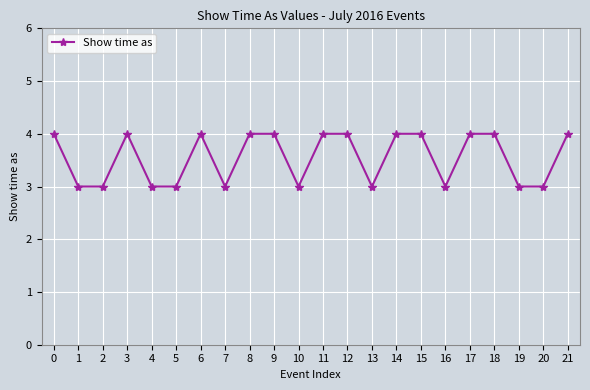

Count the values in the range 3 to 4.

22